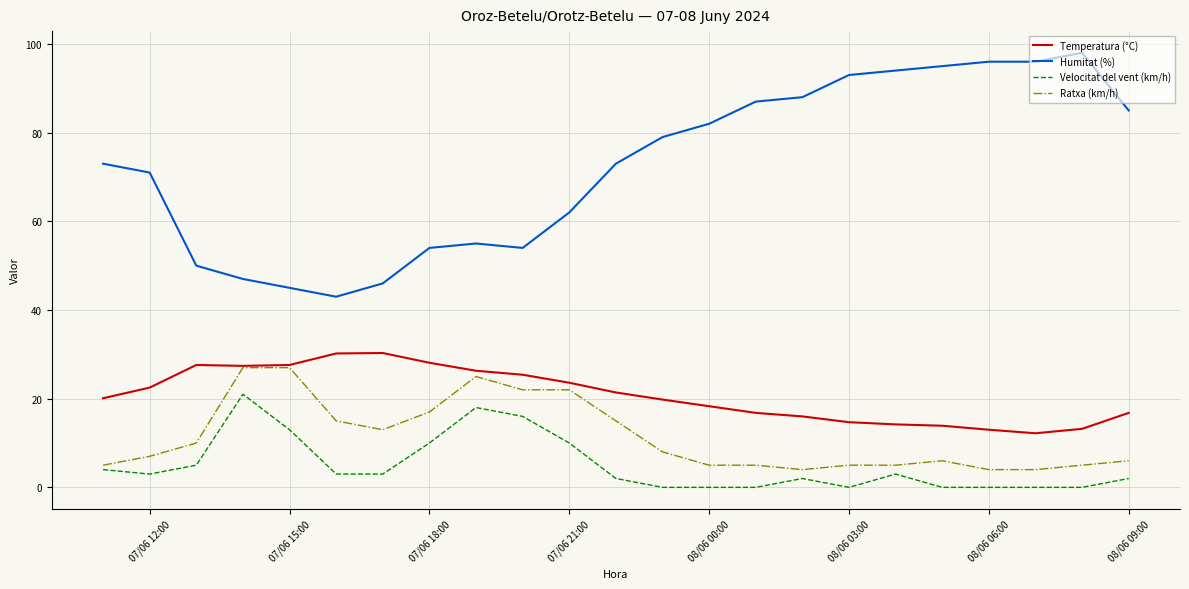

True or false: Temperatura (°C) and Humitat (%) cross at least once.

False